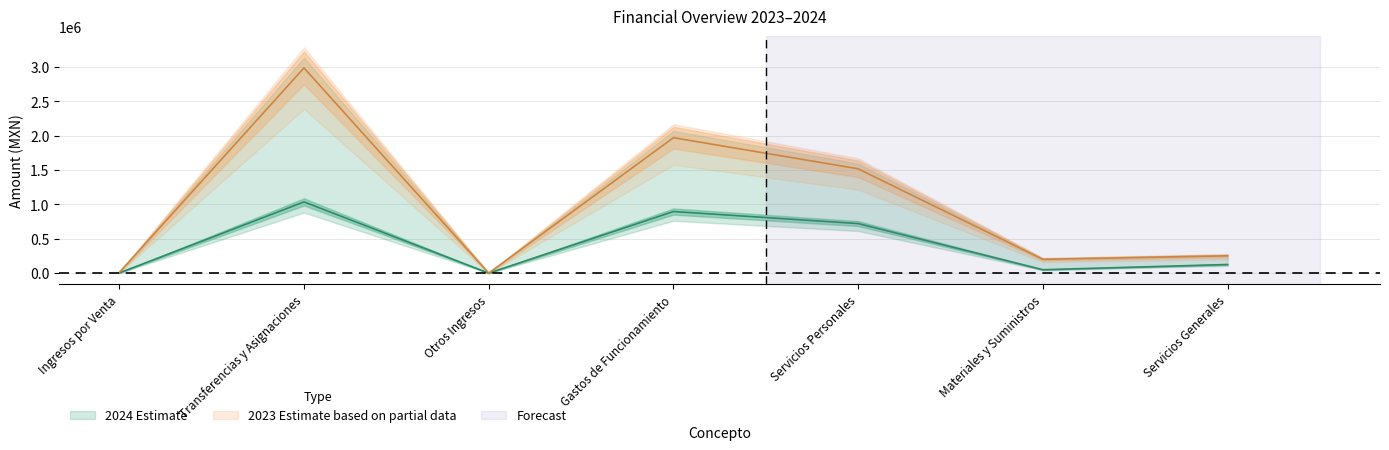

Reading left to right, extract all data points from this chart.

2024: 2465.0	1036877.0	0.0	896734.4	721483.1	49807.3	125444.0
2023: 8937.0	2987273.3	0.0	1971580.0	1518863.9	200633.8	252082.3